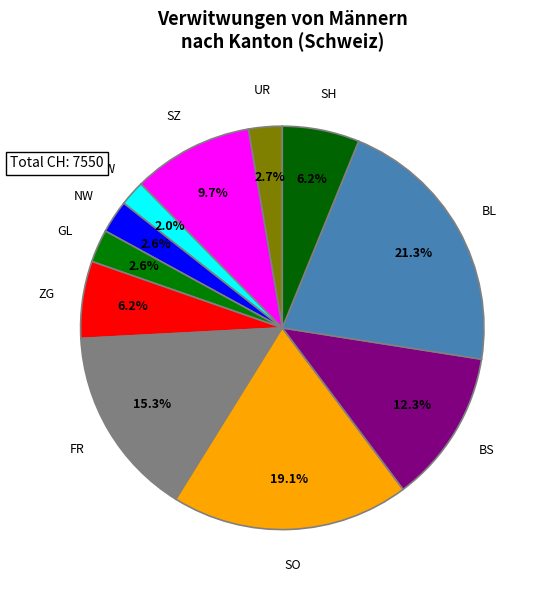

Do NW and OW together represent more than half of the pie?

No